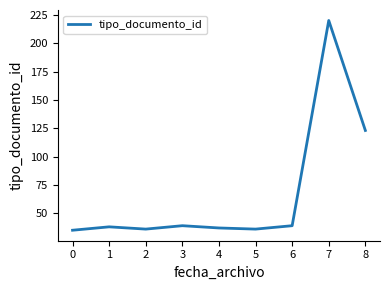

Reading left to right, extract all data points from this chart.

0=35	1=38	2=36	3=39	4=37	5=36	6=39	7=220	8=123